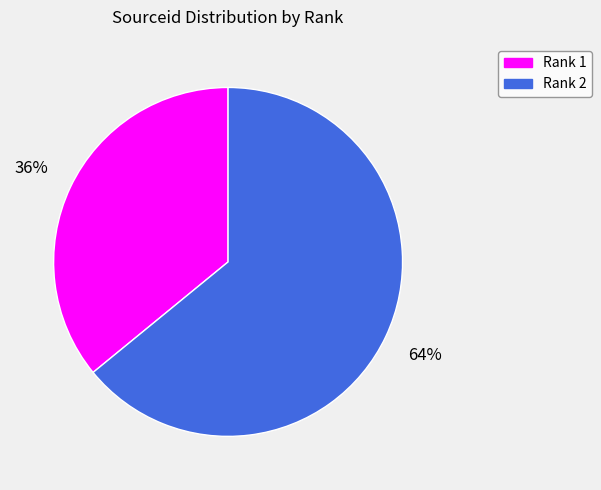

True or false: Rank 1 accounts for 36% of the total.

True